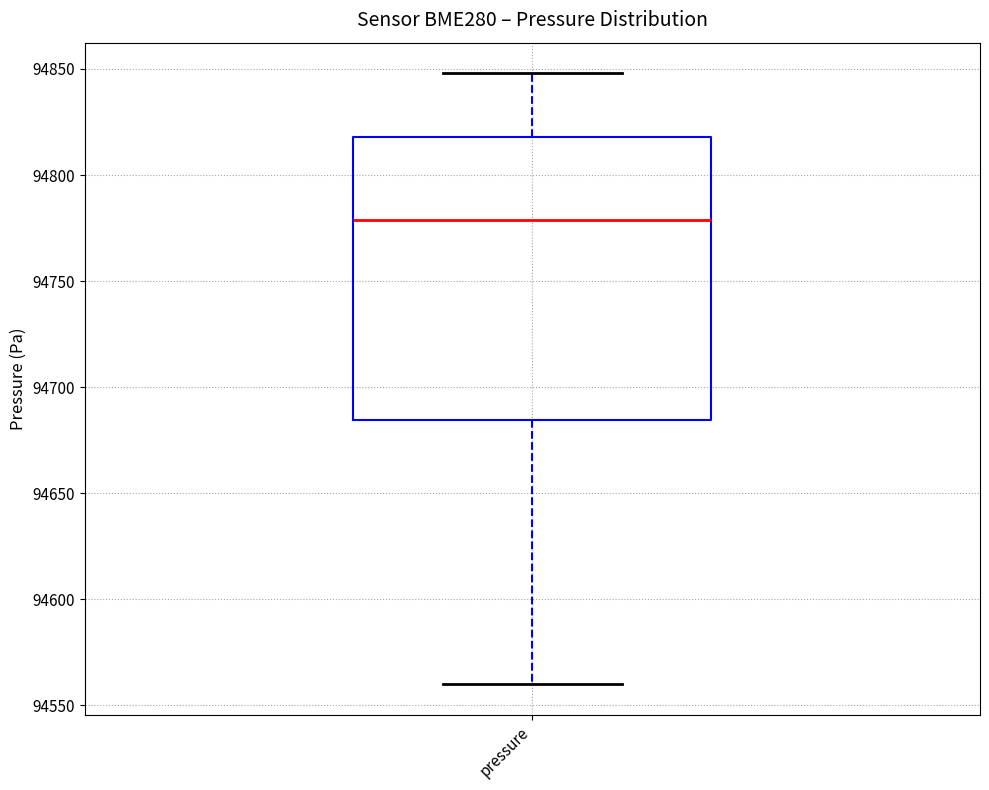

Transcribe this box plot: give where the median line is, the range the box spans, and where the two whiskers end, as read against the y-axis. The values are not printed on the chart, so give them approximately, as read against the axis.

median 94780, box 94685 to 94820, whiskers 94560 to 94850